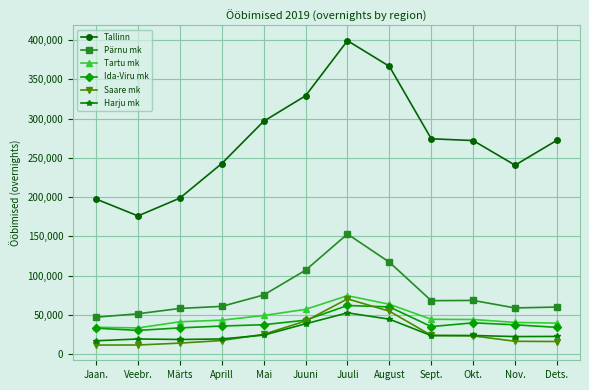

What is the greatest value displayed?

399190